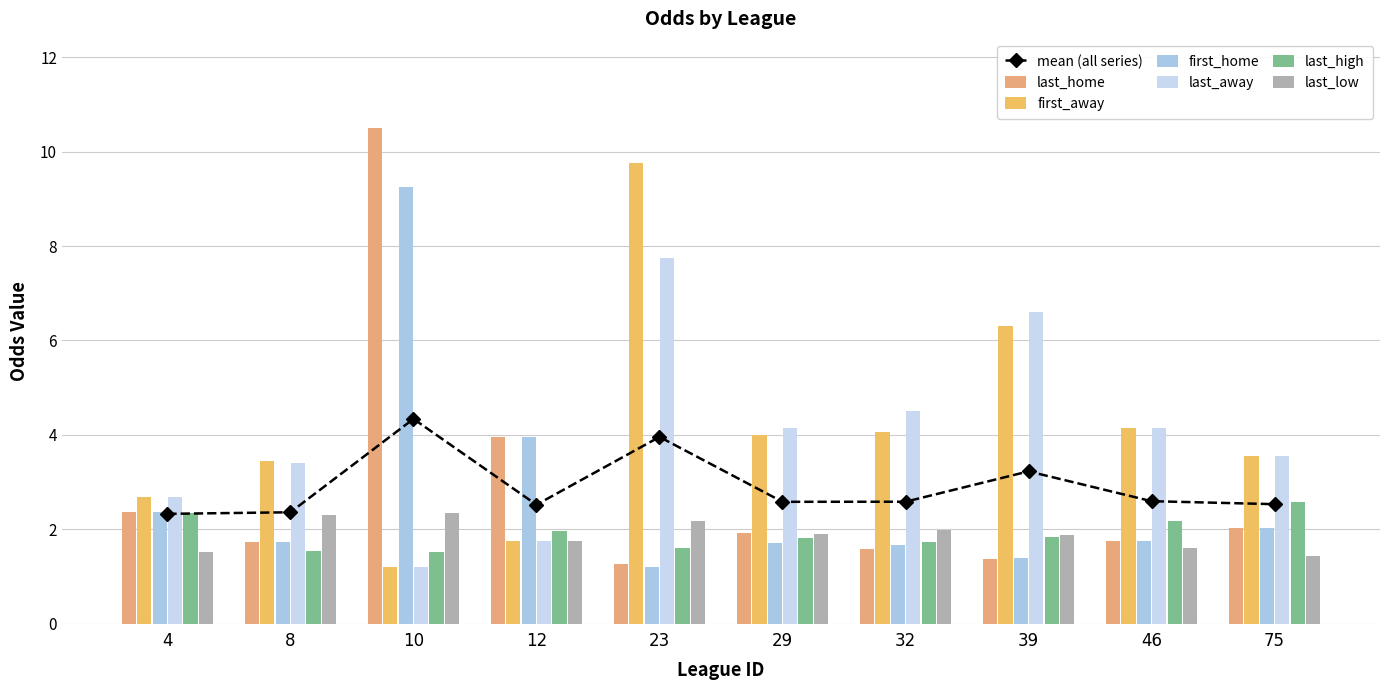

Reading left to right, extract all data points from this chart.

last_home: 4=2.4	8=1.7	10=10.5	12=4.0	23=1.3	29=1.9	32=1.6	39=1.4	46=1.7	75=2.0
first_away: 4=2.7	8=3.5	10=1.2	12=1.8	23=9.8	29=4.0	32=4.0	39=6.3	46=4.2	75=3.5
first_home: 4=2.4	8=1.7	10=9.2	12=4.0	23=1.2	29=1.7	32=1.7	39=1.4	46=1.7	75=2.0
last_away: 4=2.7	8=3.4	10=1.2	12=1.8	23=7.8	29=4.2	32=4.5	39=6.6	46=4.2	75=3.5
last_high: 4=2.4	8=1.5	10=1.5	12=2.0	23=1.6	29=1.8	32=1.7	39=1.8	46=2.2	75=2.6
last_low: 4=1.5	8=2.3	10=2.4	12=1.7	23=2.2	29=1.9	32=2.0	39=1.9	46=1.6	75=1.4